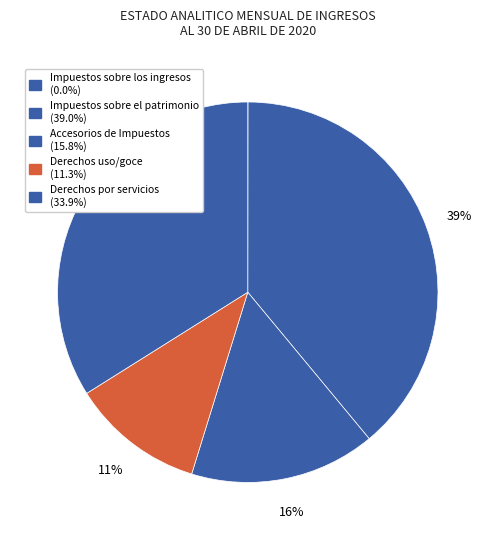

Rank the categories by value from lowest to highest.

Impuestos sobre los ingresos, Derechos uso/goce, Accesorios de Impuestos, Derechos por servicios, Impuestos sobre el patrimonio